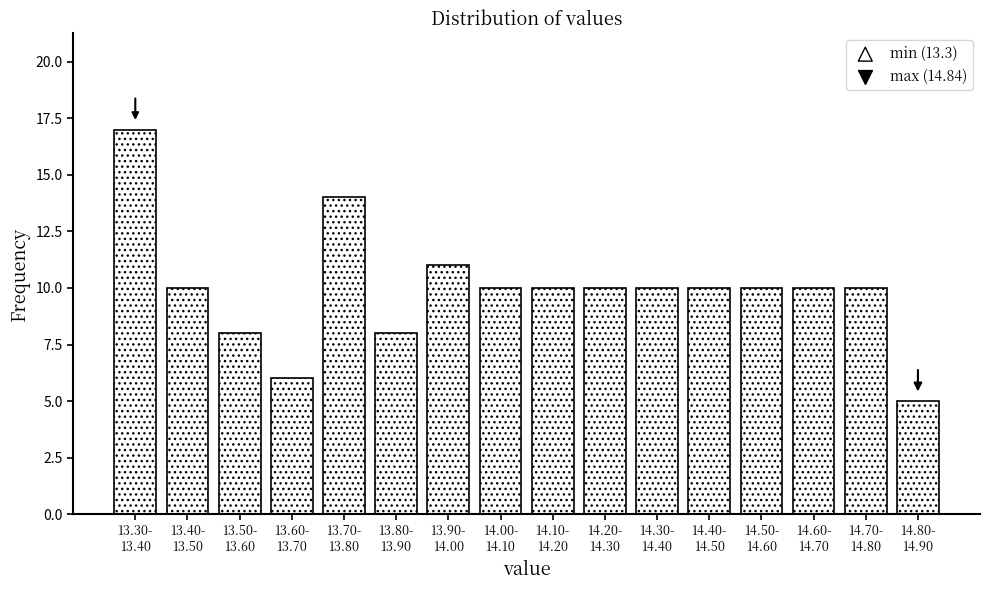

Reading right to left, list all the values displayed in this chart.

5	10	10	10	10	10	10	10	10	11	8	14	6	8	10	17